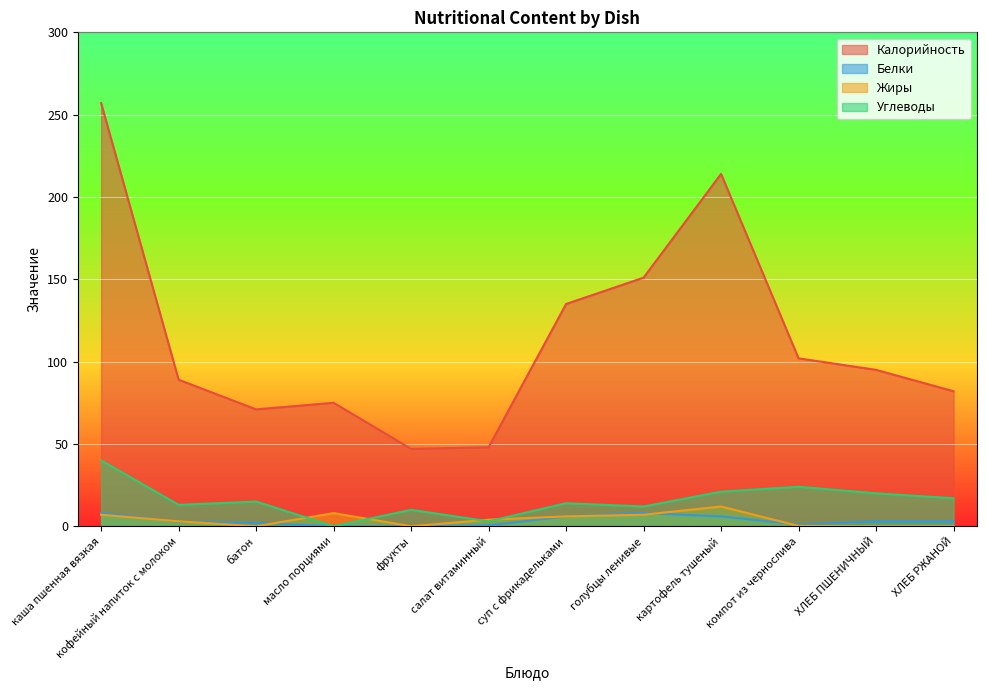

What is the sum of all Калорийность values?

1366.0